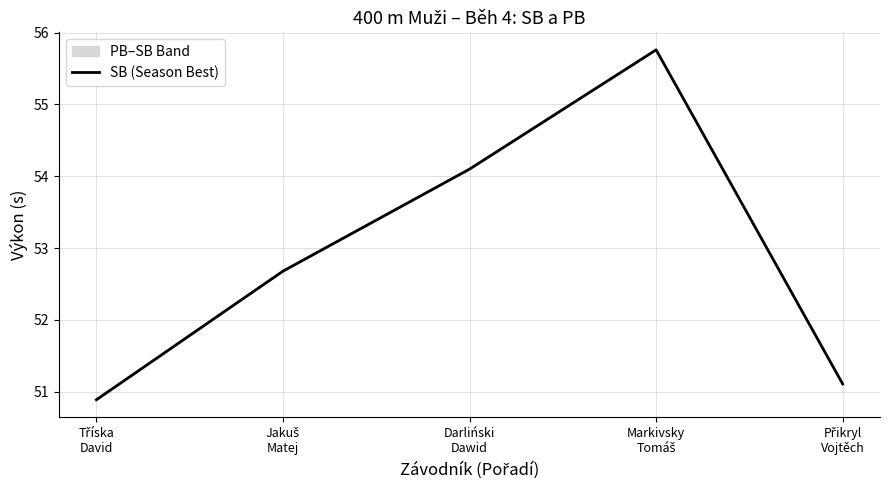

What is the ratio of the value at Jakuš
Matej to the value at Markivsky
Tomáš?

0.9